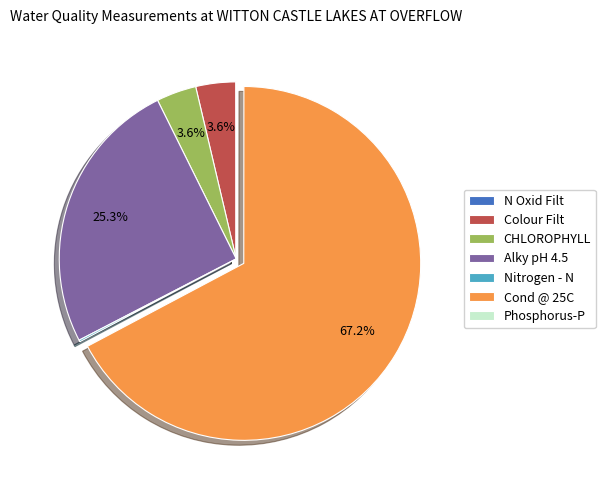

What is the majority slice?

Cond @ 25C